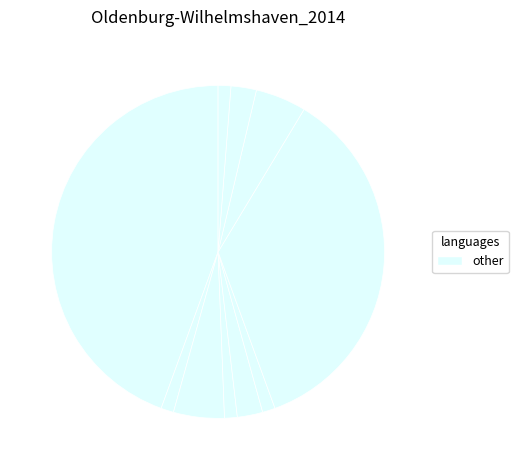

To the nearest percent, what is the difference between the largest and smallest slice percentages?

43%